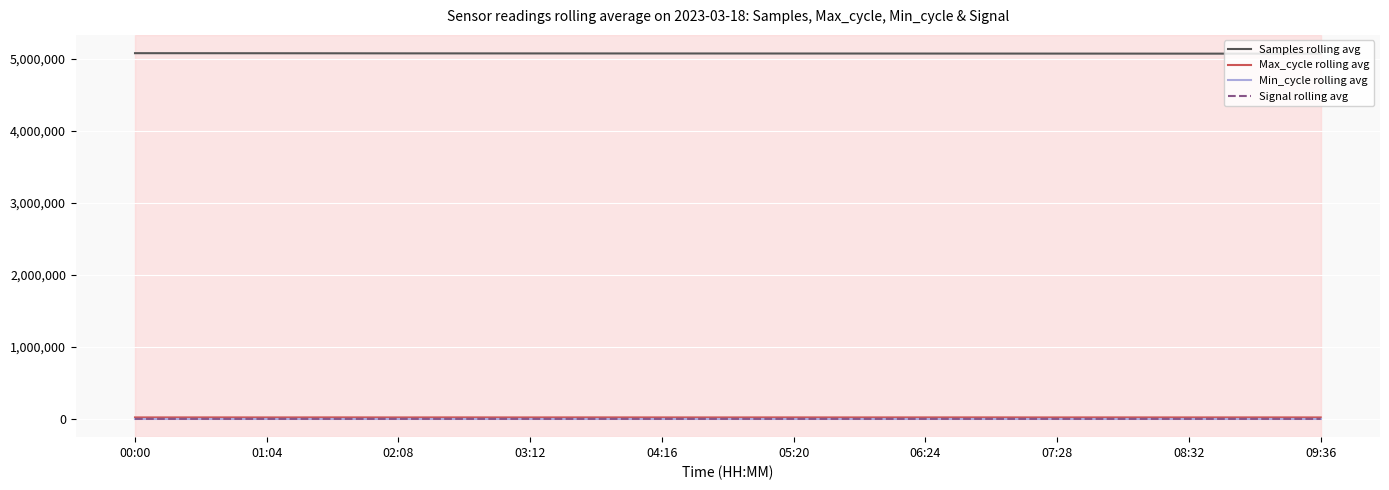

What is the maximum value shown in the chart?

5076496